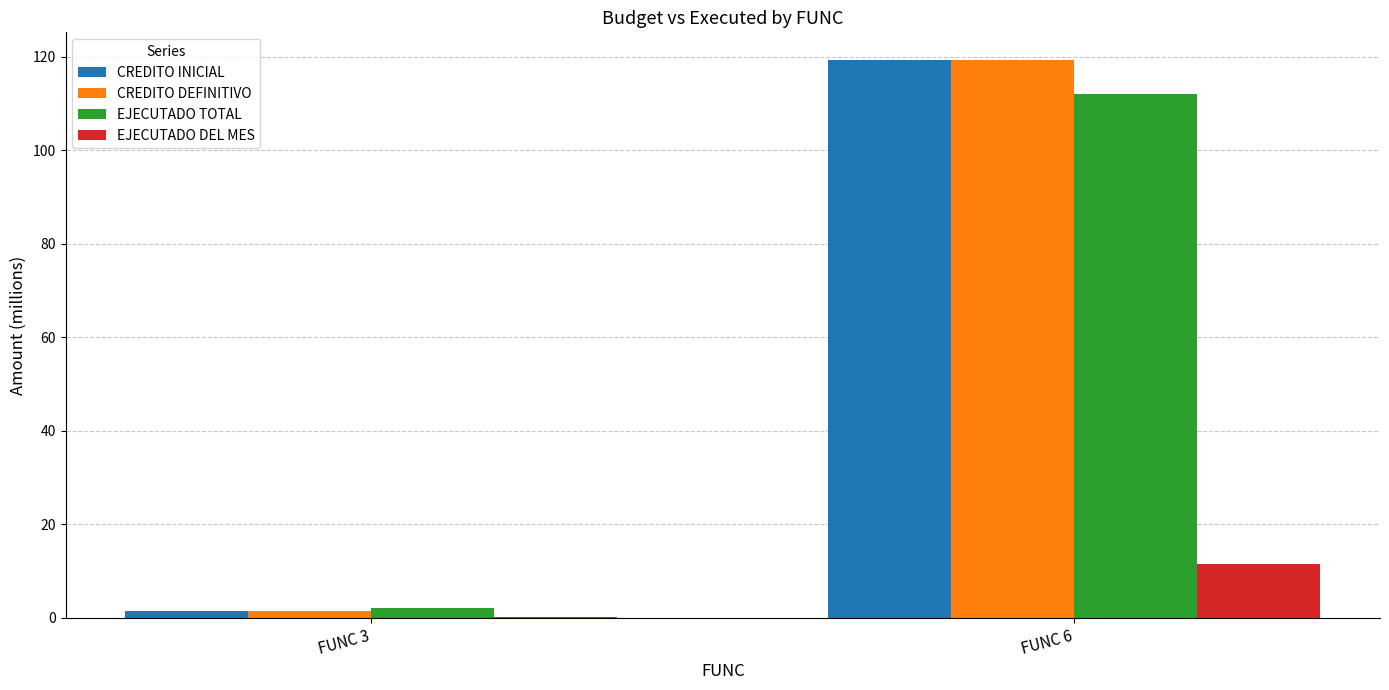

True or false: CREDITO INICIAL has a value of 1.6 at FUNC 3.

True